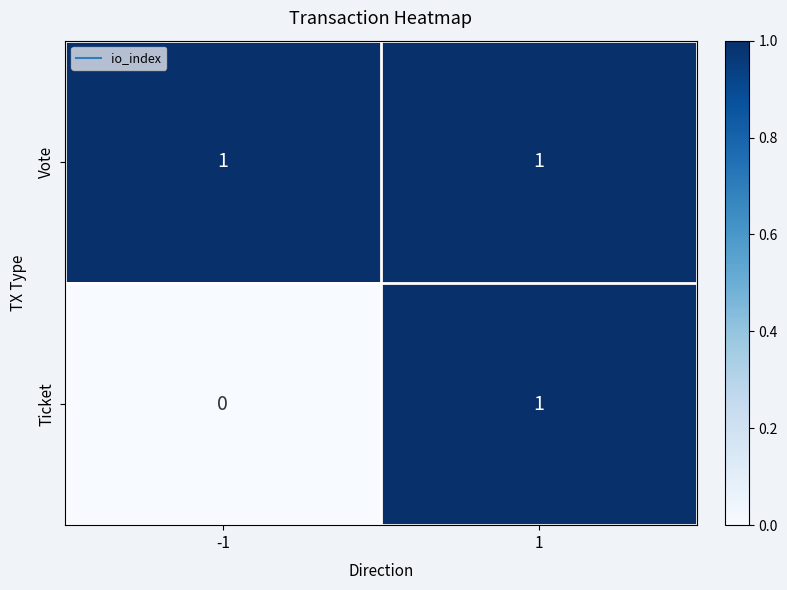

How many series are shown in this chart?

2